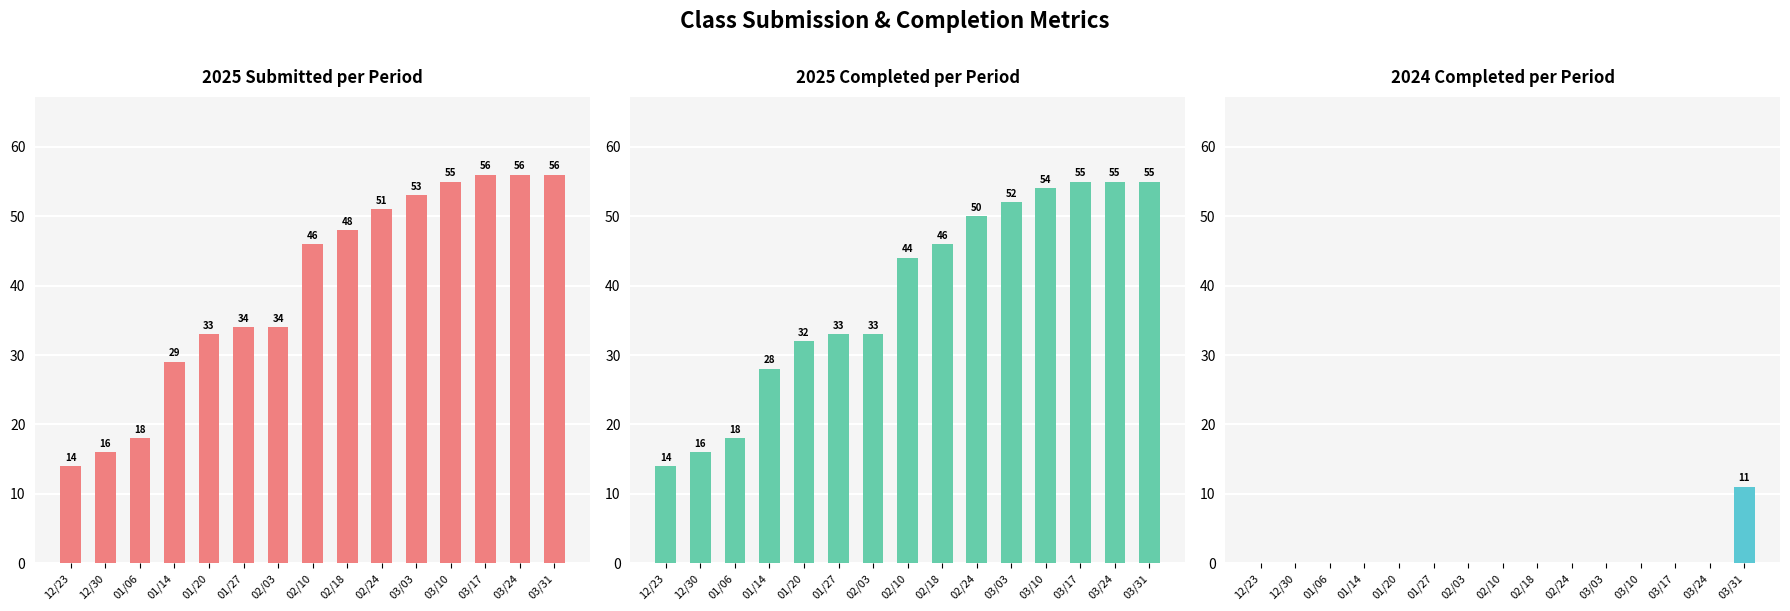

At which category does the chart reach its minimum across all series?

12/23